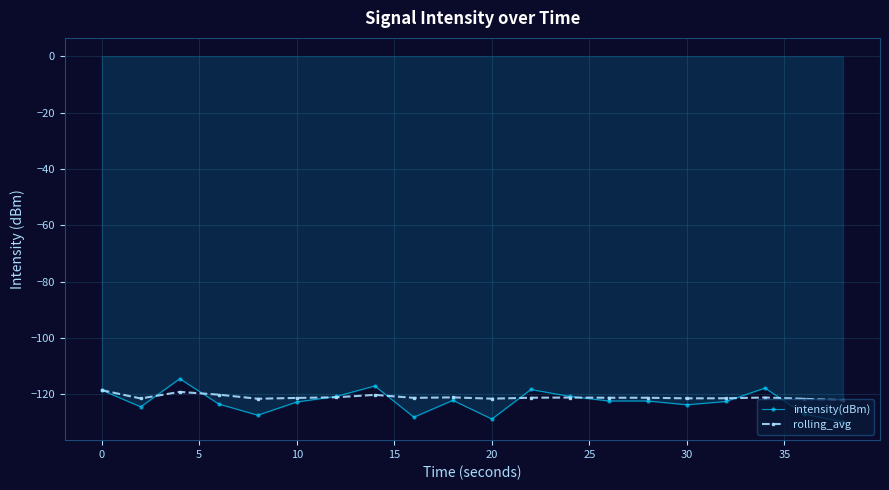

Which series has the widest spread of values?

intensity(dBm)